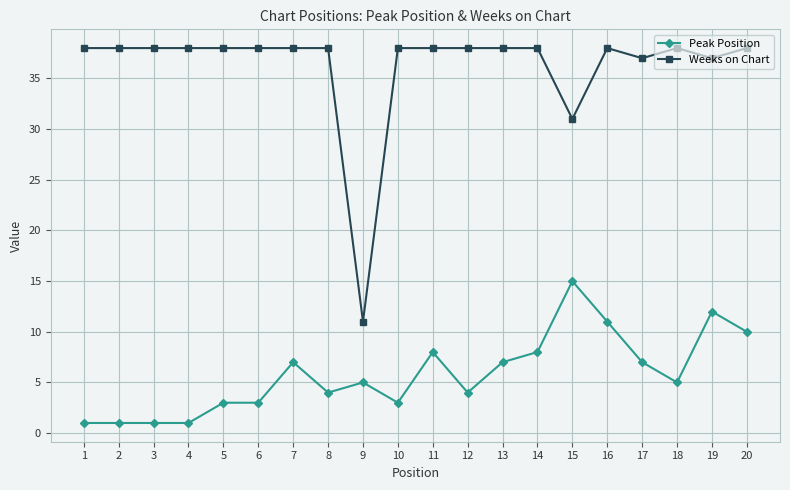

Is it true that Weeks on Chart equals 38 at 16?

True